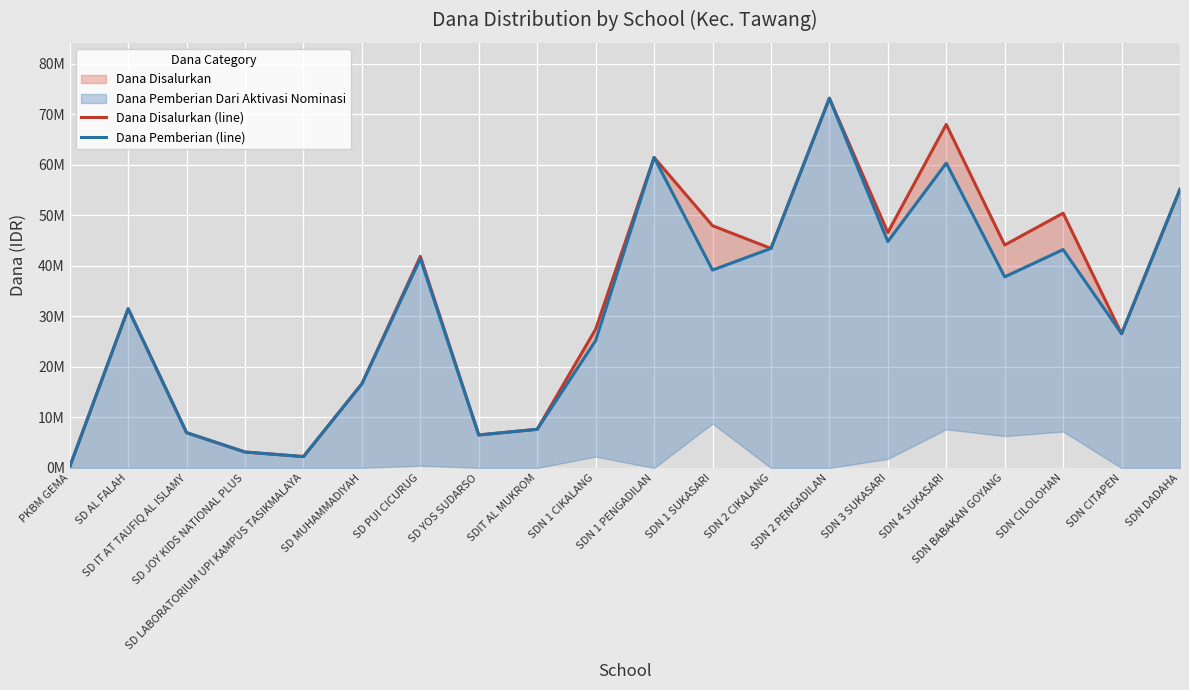

How many values in the Dana Disalurkan (line) series are below 41?

10